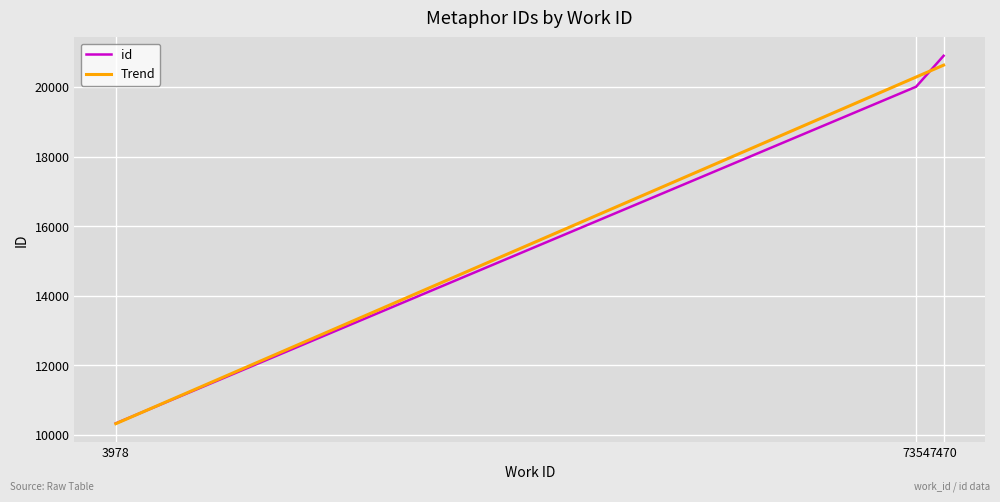

How many categories are shown in the chart?

3